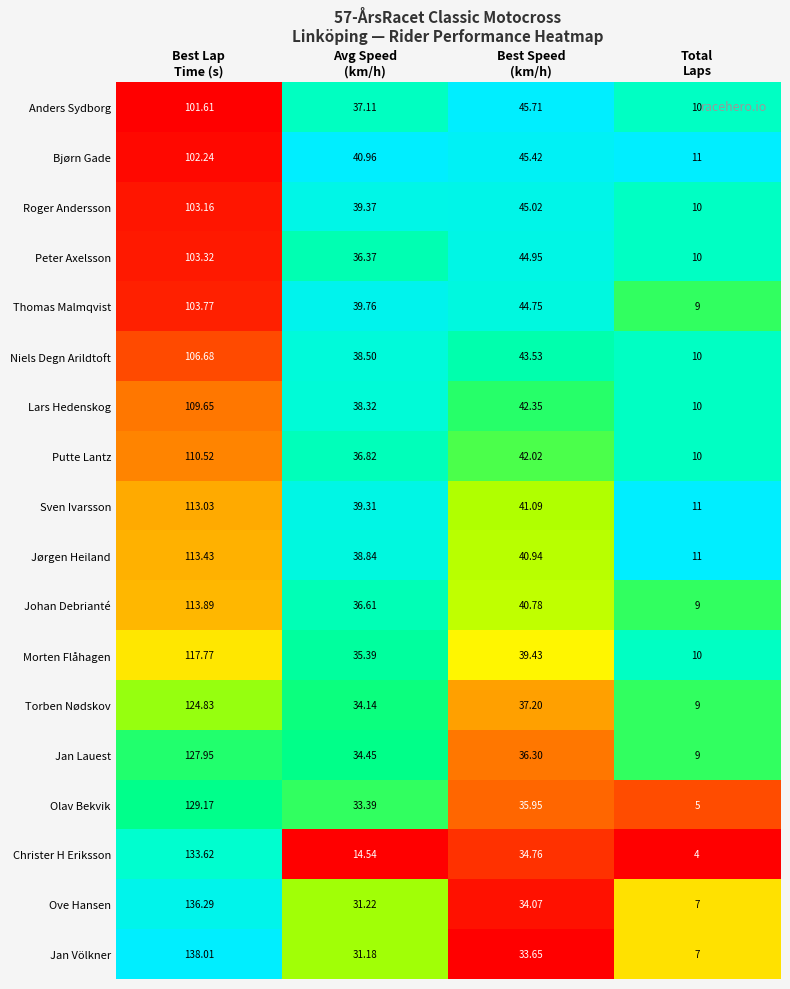

Which series has the widest spread of values?

Jan Völkner